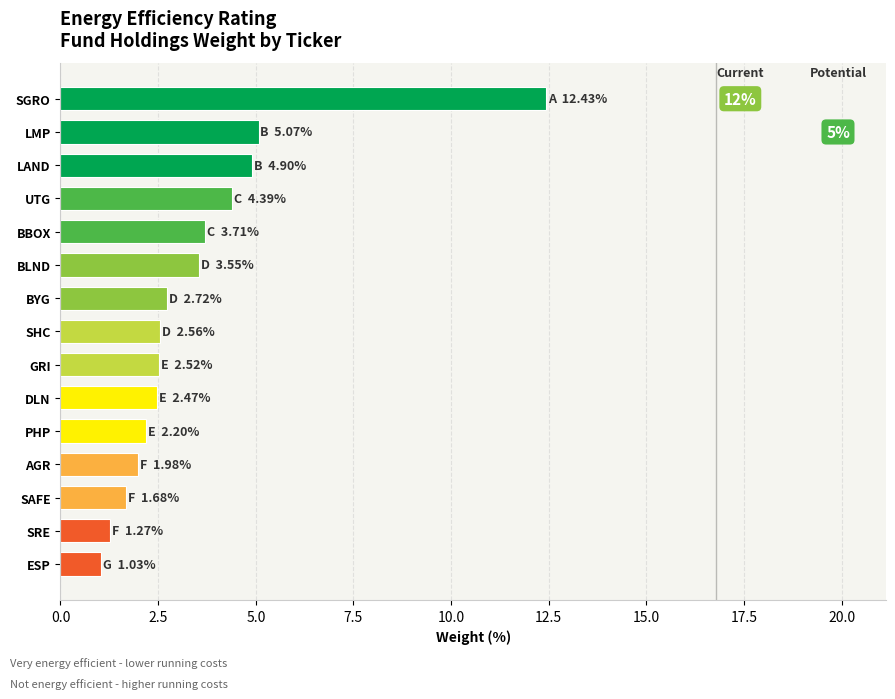

What value does the data have at SRE?

1.3